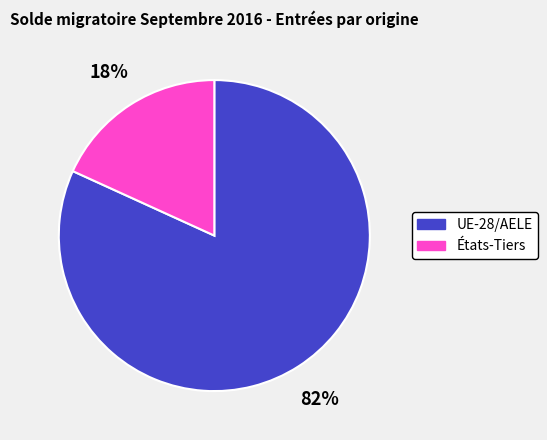

Which category has the biggest portion of the pie?

UE-28/AELE